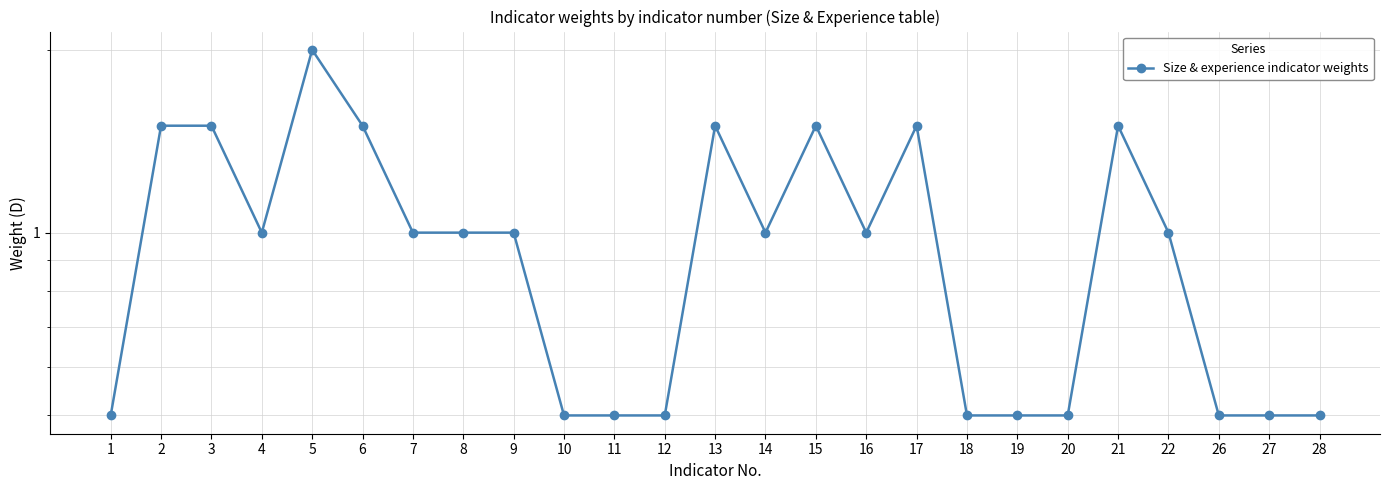

At which category does the chart reach its minimum across all series?

1